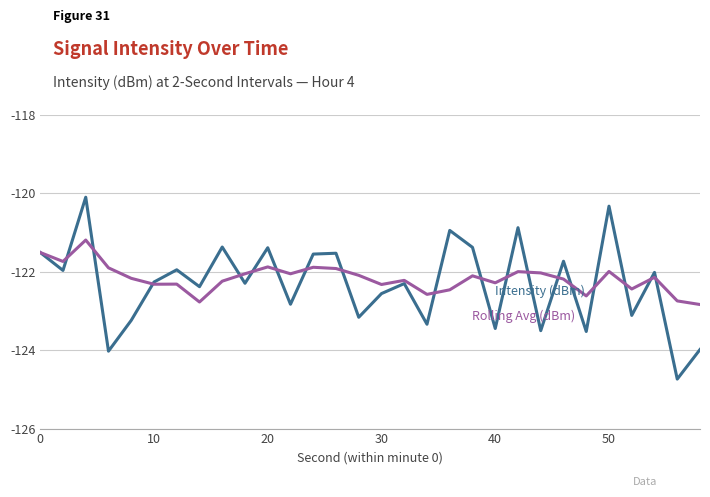

What is the maximum value shown in the chart?

-120.1